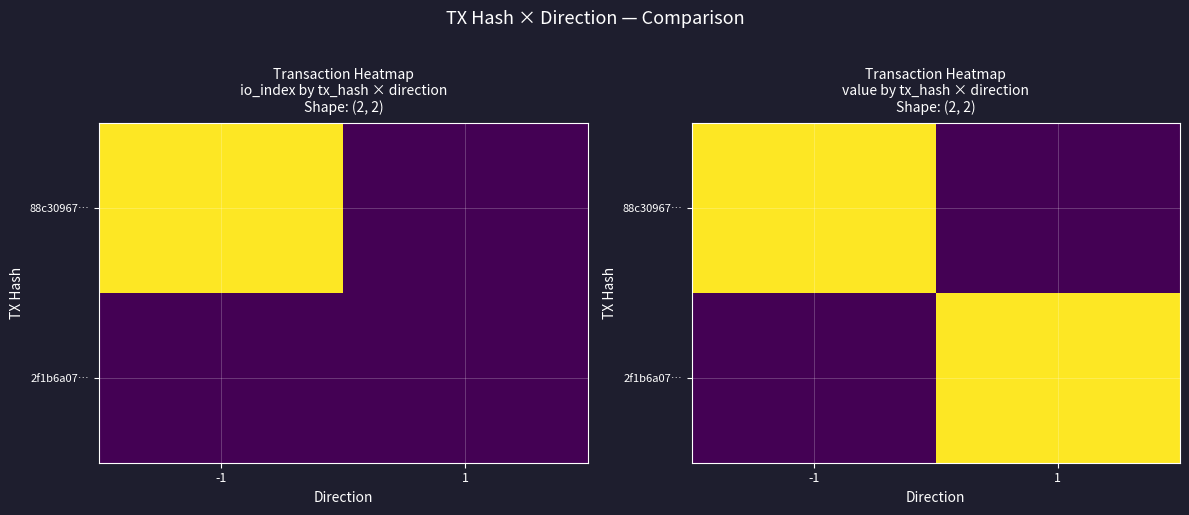

How many distinct data groups are displayed?

2